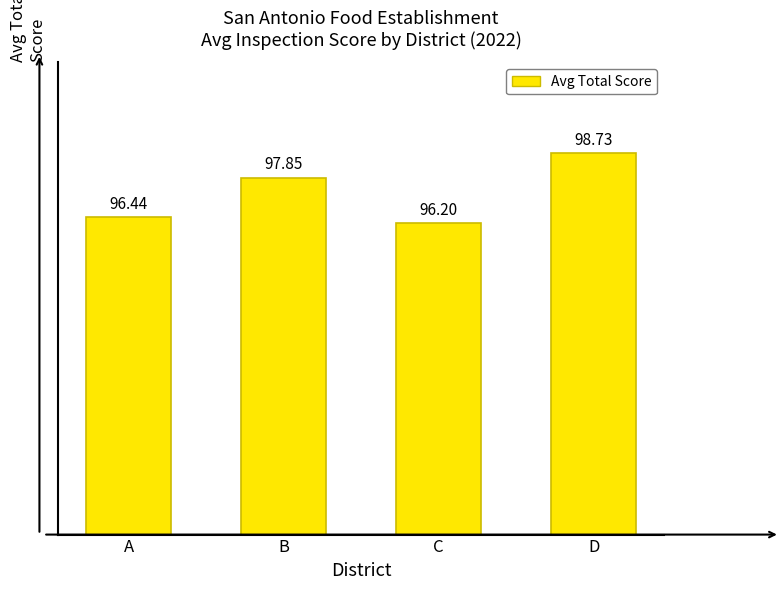

What is the difference between the maximum and second lowest values?

2.3